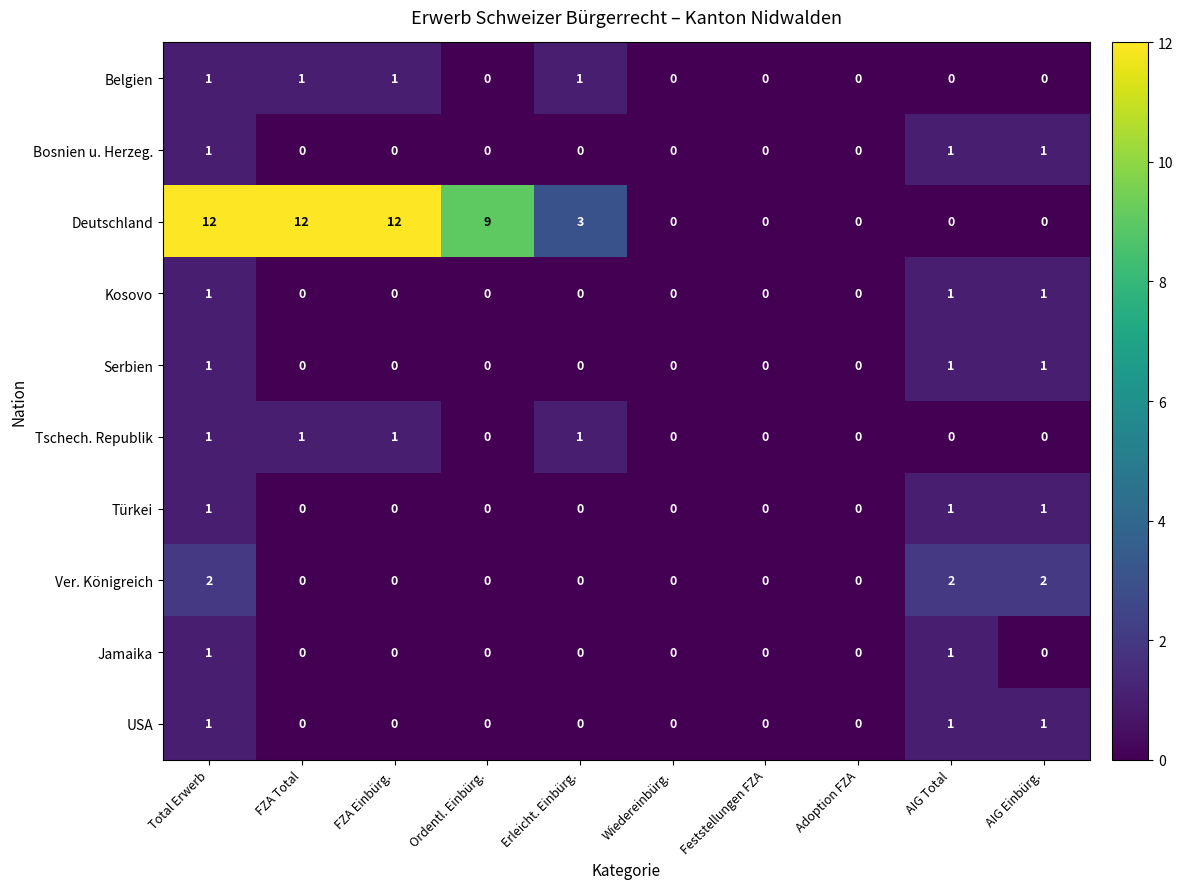

The Bosnien u. Herzeg. series shows 2 at AIG Einbürg.. True or false?

False